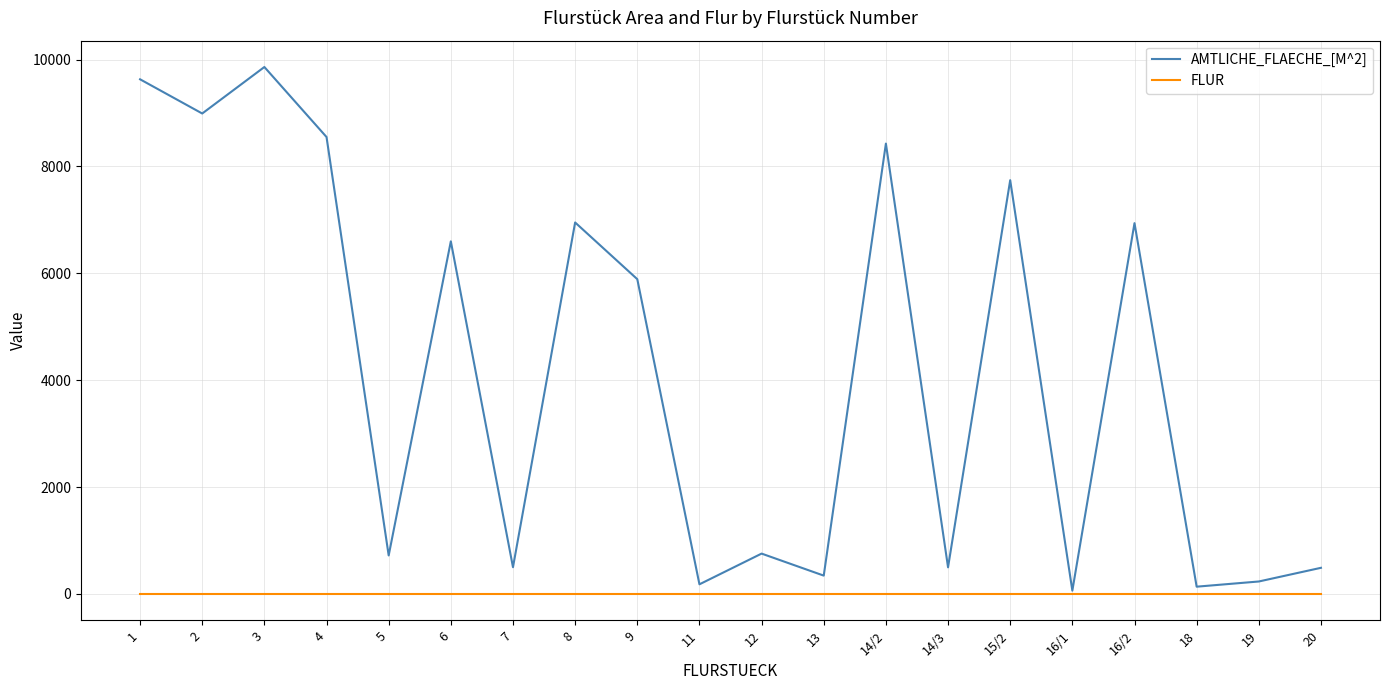

Is the value of FLUR at 5 greater than the value of AMTLICHE_FLAECHE_[M^2] at 15/2?

No